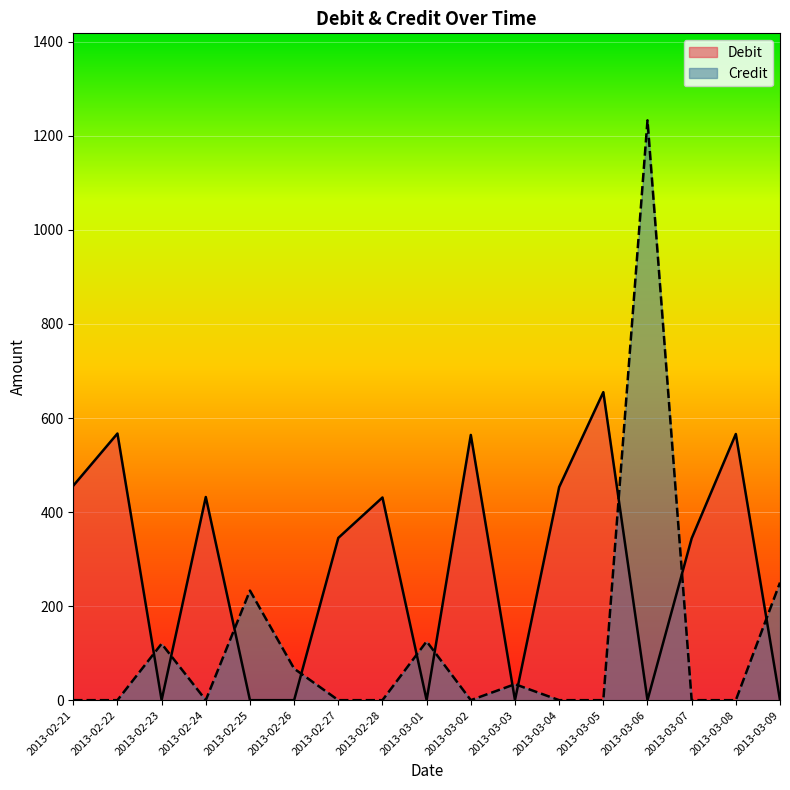

The Debit series shows 564 at 2013-03-02. True or false?

True